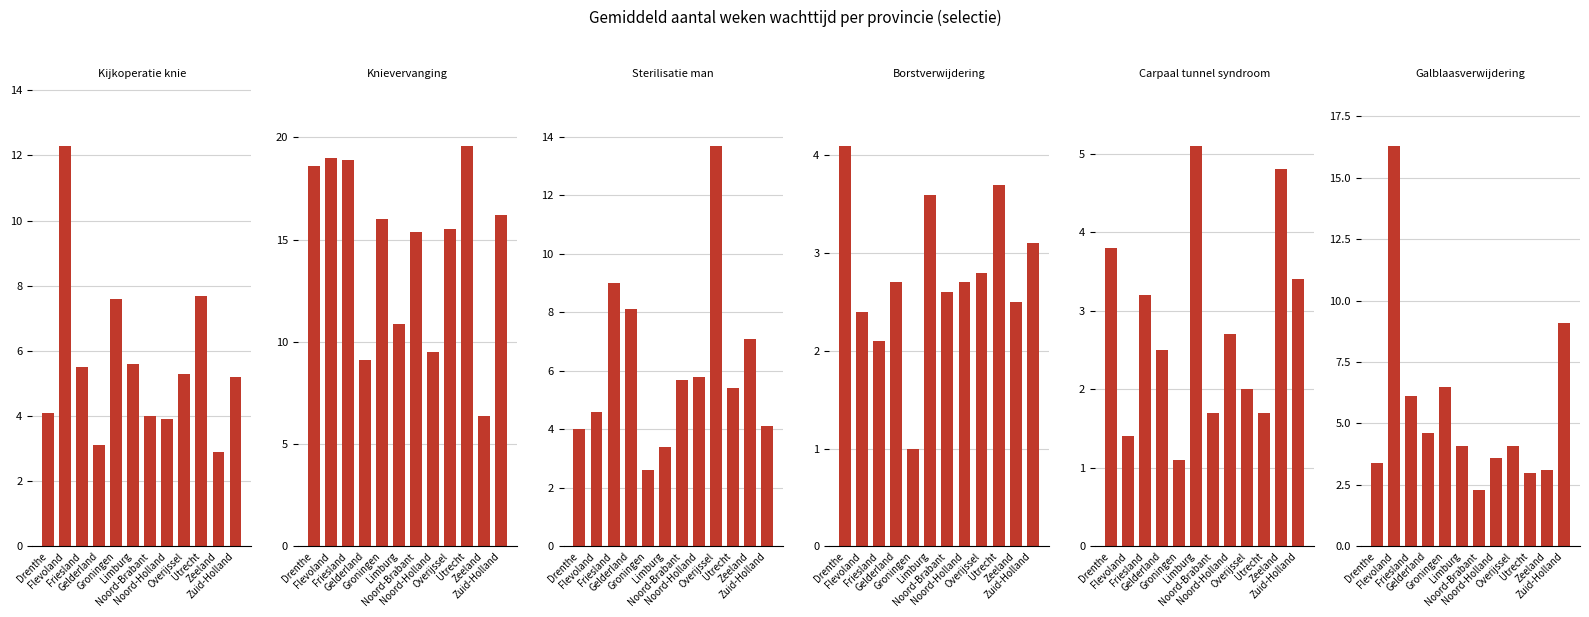

Read the Borstverwijdering value at Zeeland.

2.5